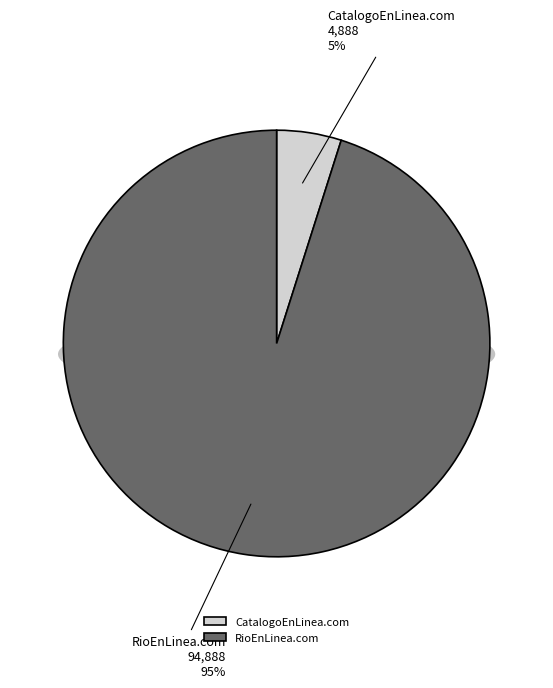

Rank the categories by value from lowest to highest.

CatalogoEnLinea.com, RioEnLinea.com